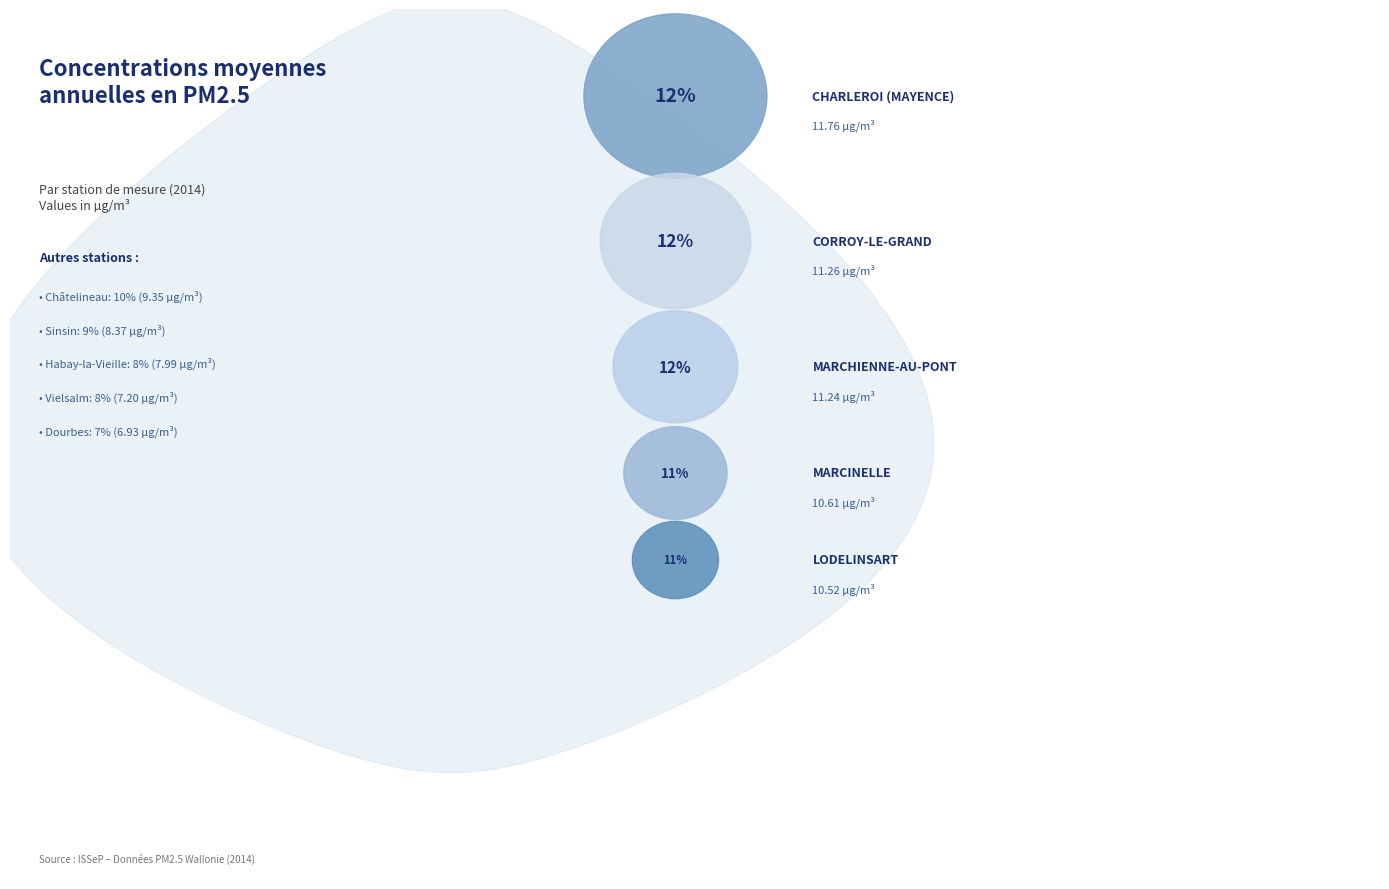

True or false: Corroy-le-grand accounts for 12% of the total.

True